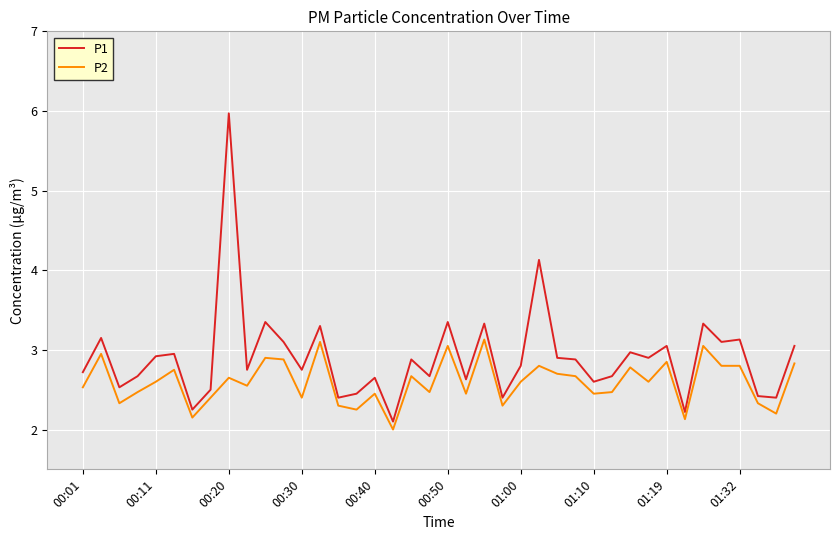

What is the greatest value displayed?

6.0